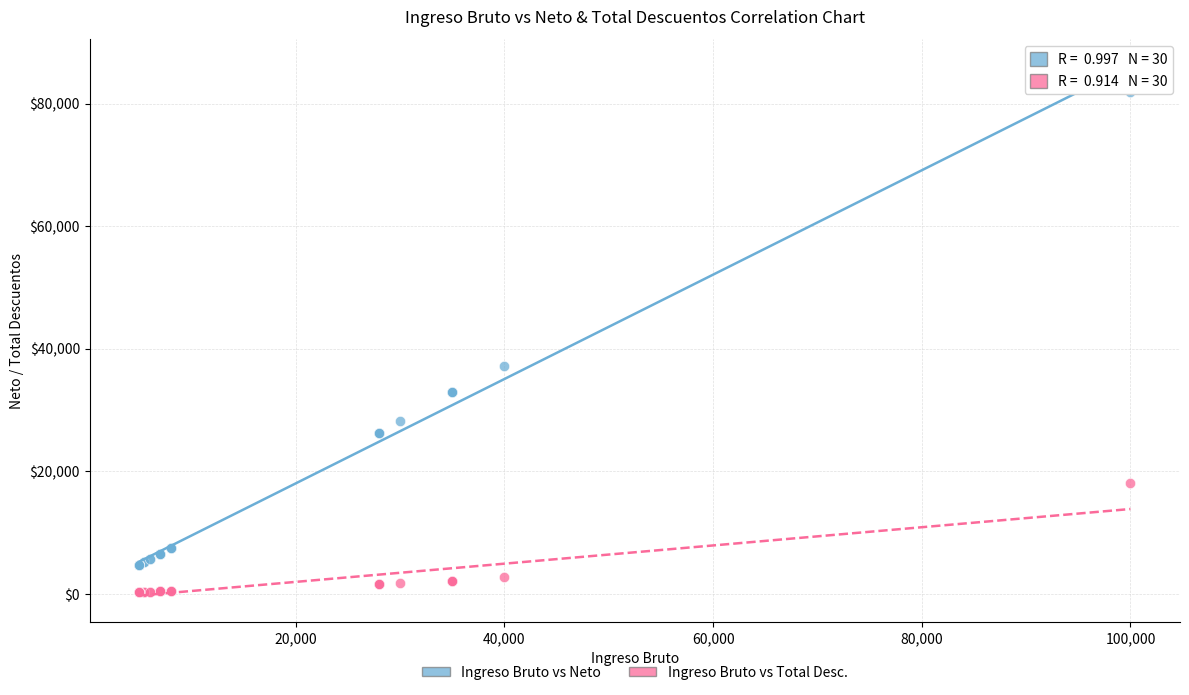

Which series has the widest spread of Y values?

Ingreso Bruto vs Neto